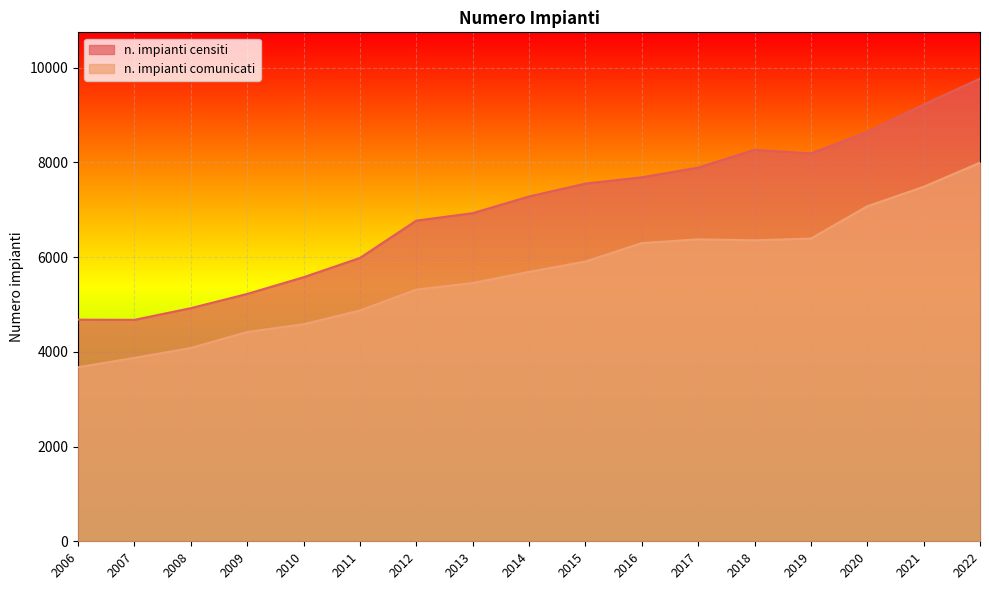

What is the difference between the maximum and minimum values in the n. impianti censiti series?

5095